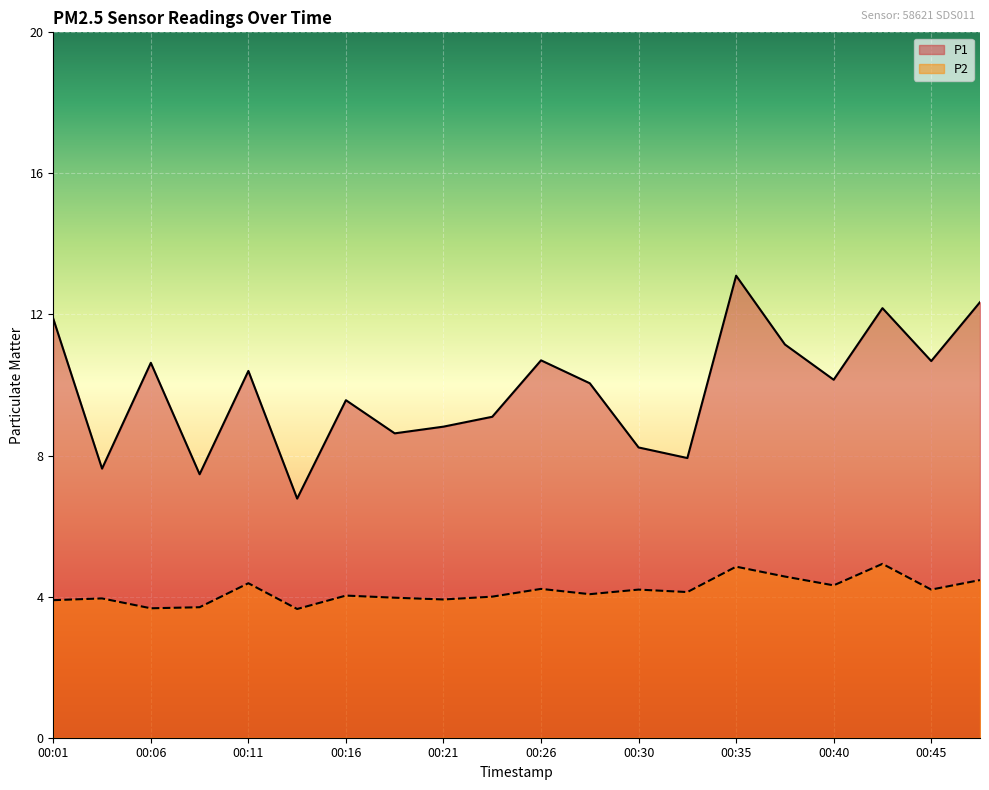

Between 00:28 and 00:26, which is larger?

00:26